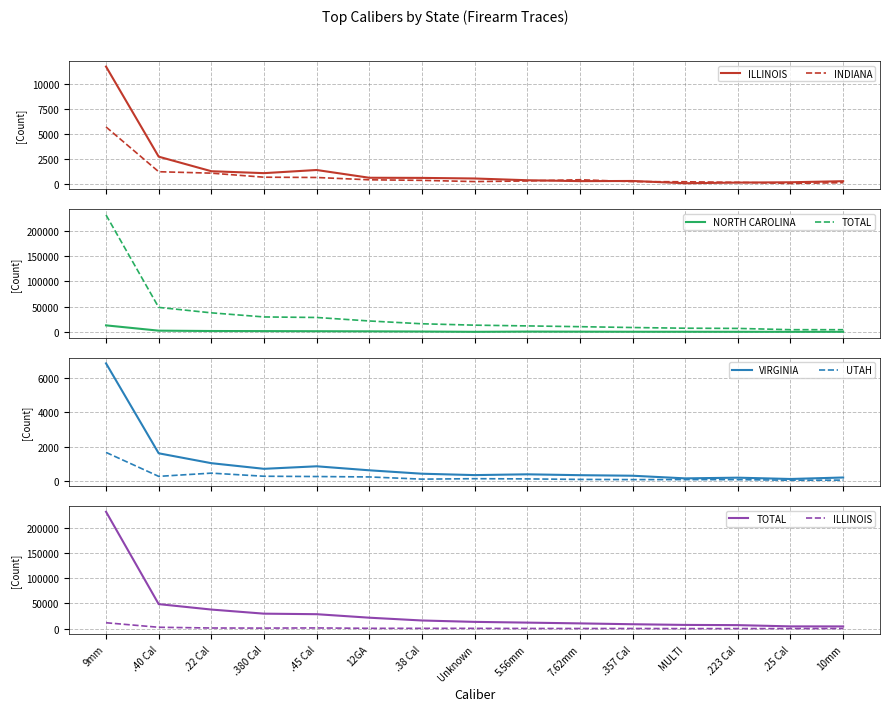

What is the total value across all series at Unknown?

15011